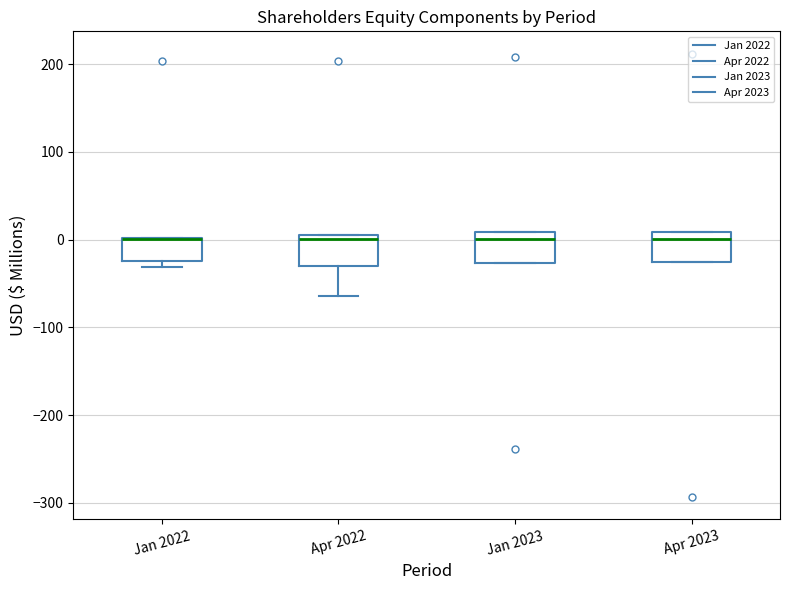

Reading left to right, read every box against the y-axis: the position of its median line, the range the box covers, and the ends of its whiskers. The values are not printed on the chart, so give them approximately, as read against the axis.

Jan 2022: median 0 (drawn on the box's upper edge), box -20 to 0, whiskers -30 to 0
Apr 2022: median 0, box -30 to 10, whiskers -60 to 10
Jan 2023: median 0, box -30 to 10, whiskers -30 to 10
Apr 2023: median 0, box -30 to 10, whiskers -30 to 10